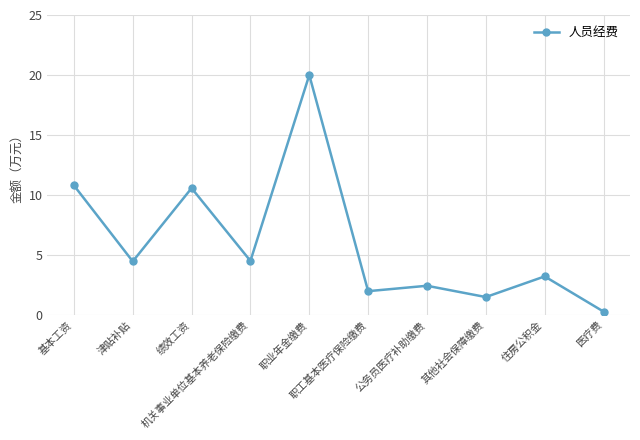

At which category does the chart reach its peak across all series?

职业年金缴费